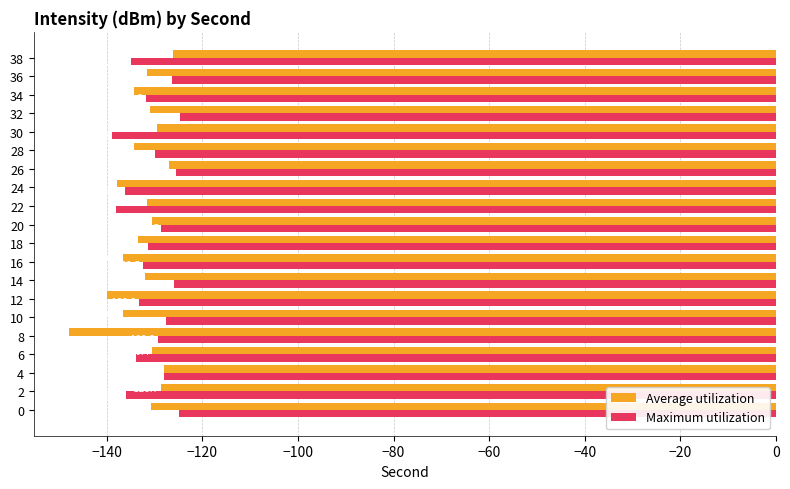

List the series in order of their overall mean, lowest first.

Average utilization, Maximum utilization